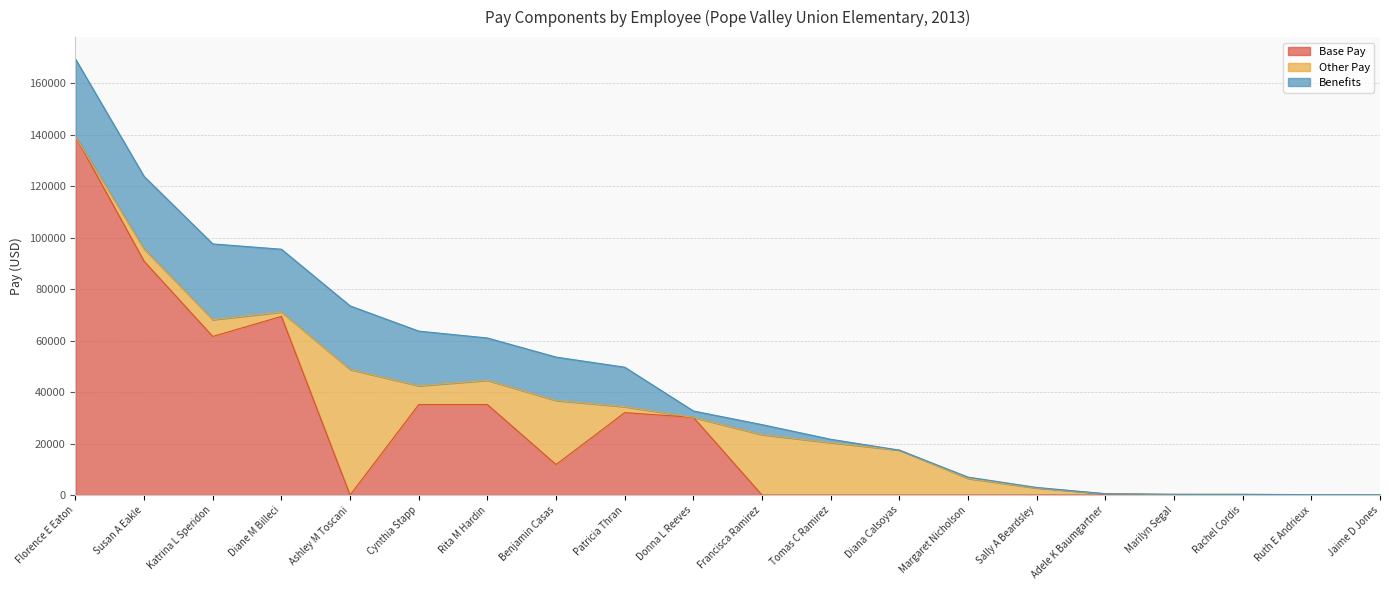

The value of Other Pay at Francisca Ramirez is 15637.7. True or false?

False